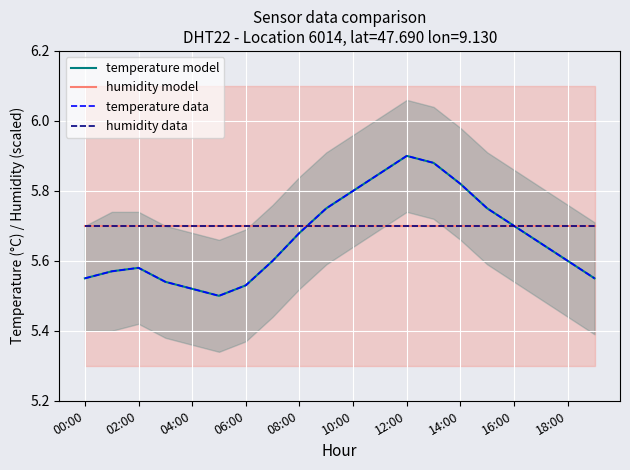

What is the label of the 11th point from the left?

10:00